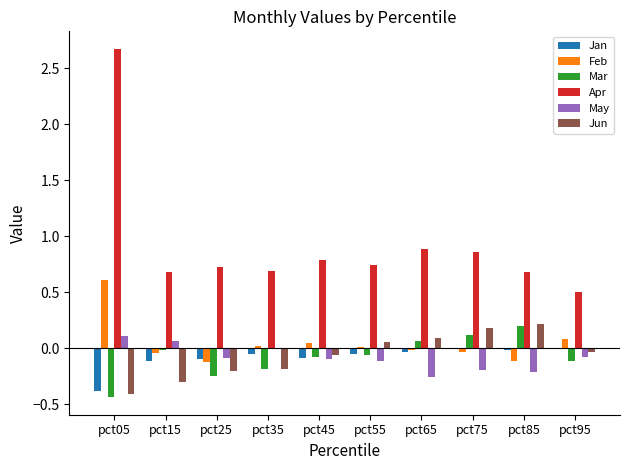

Does the chart contain stacked bars?

No